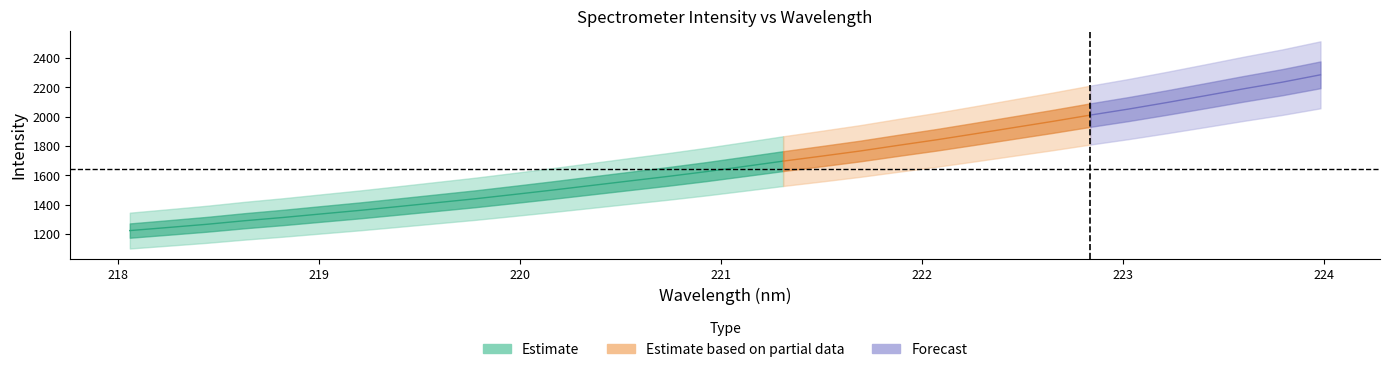

Does the chart display data point markers on the line(s)?

No